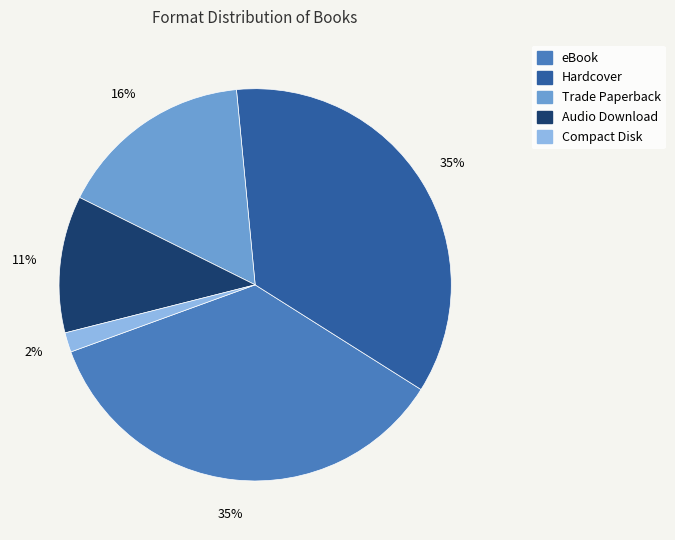

Count the number of slices in the pie.

5